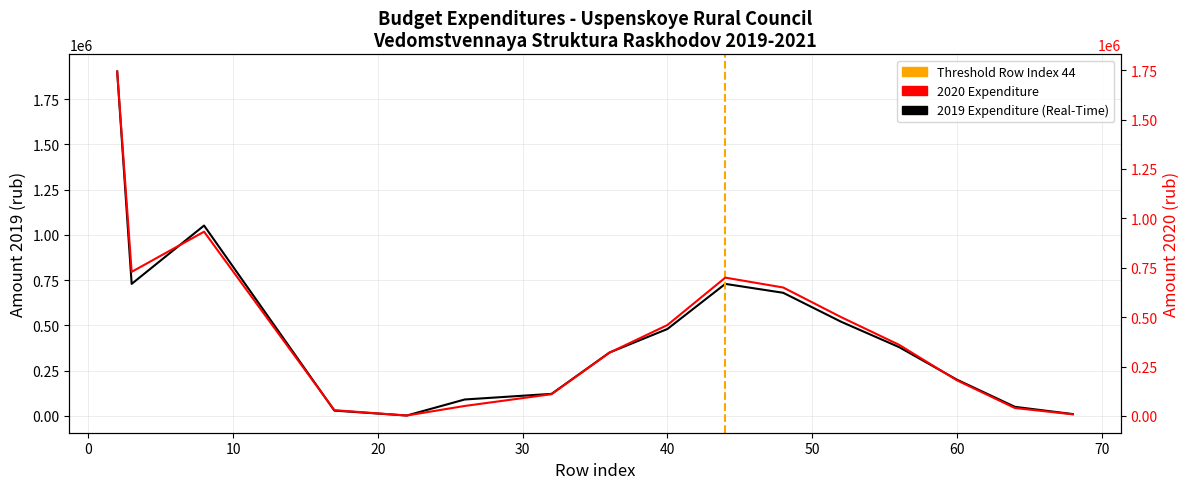

Where does the Temperature (2020) series first go above 360000?

2